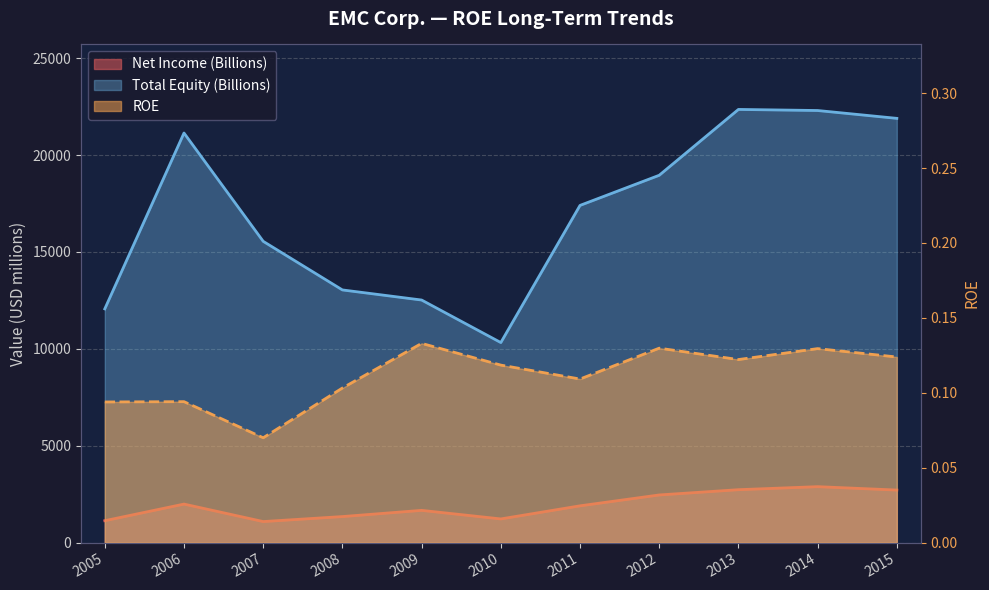

Which series changed the most between 2008 and 2013?

Total Equity (Billions)